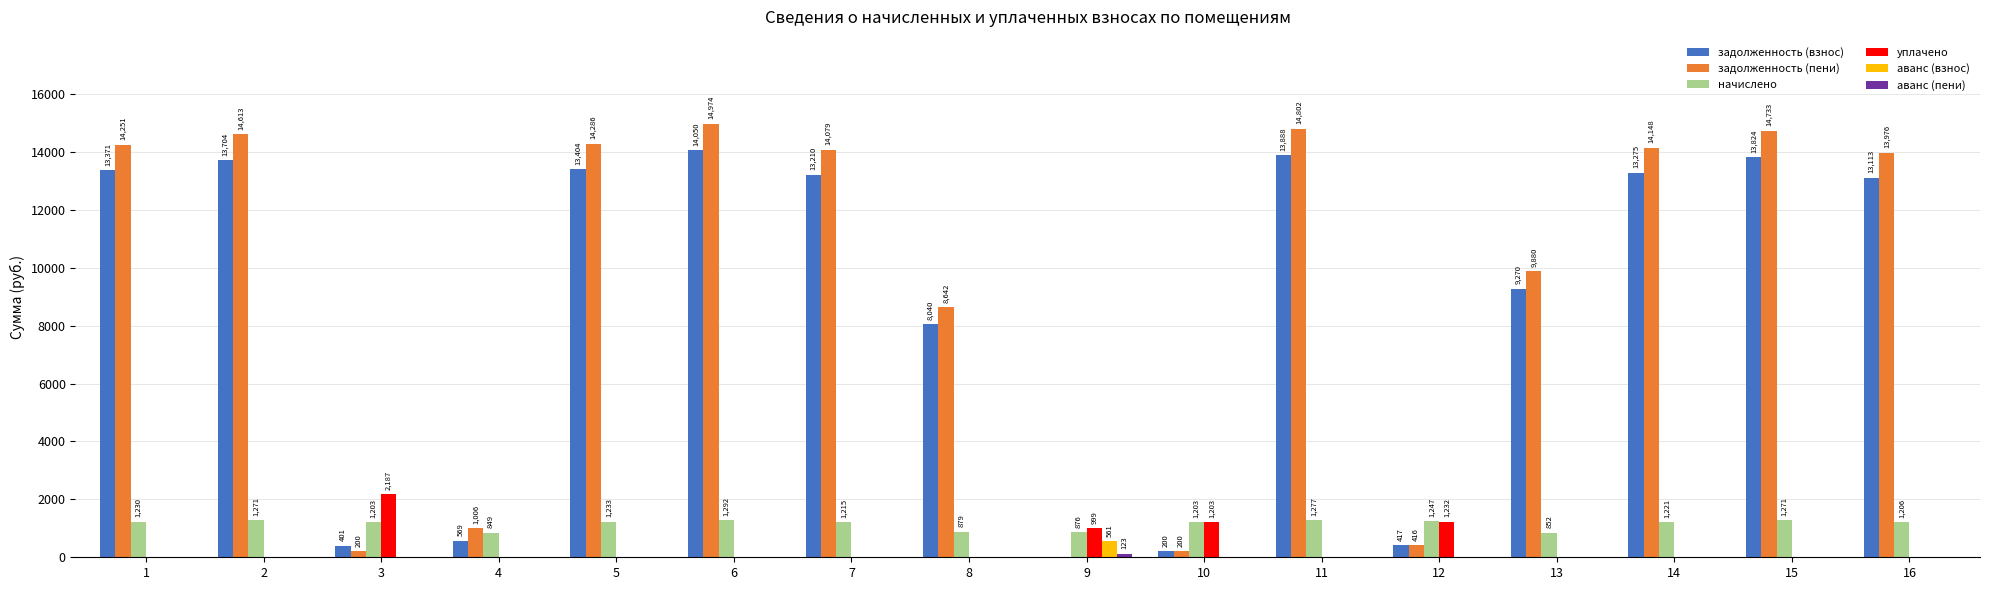

True or false: аванс (взнос) has a value of 0.0 at 8.

True